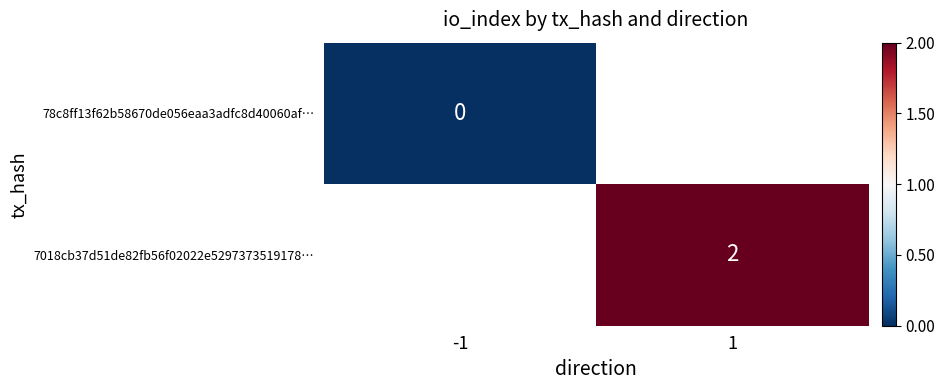

At which category does the chart reach its minimum across all series?

-1